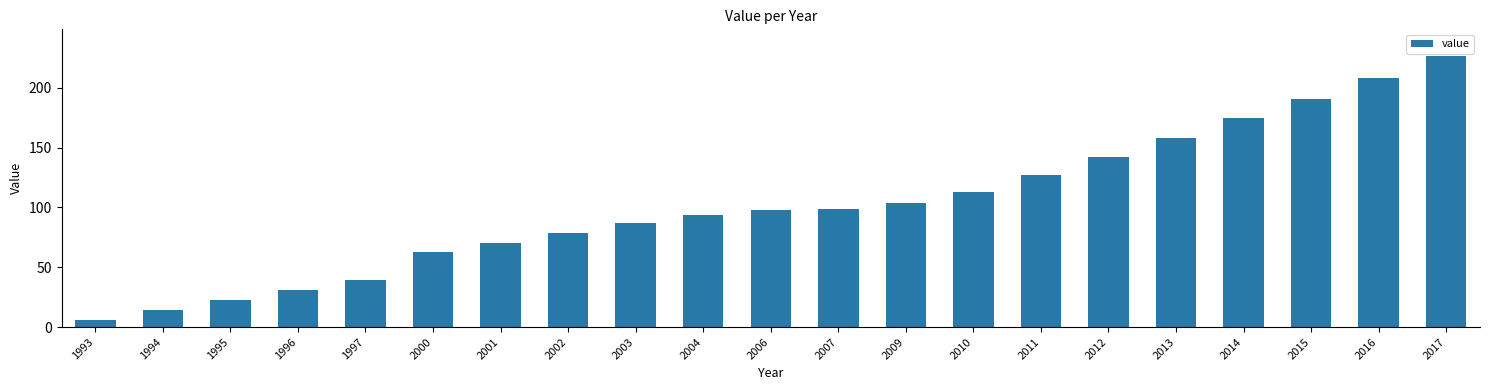

Between 2003 and 1997, which is larger?

2003